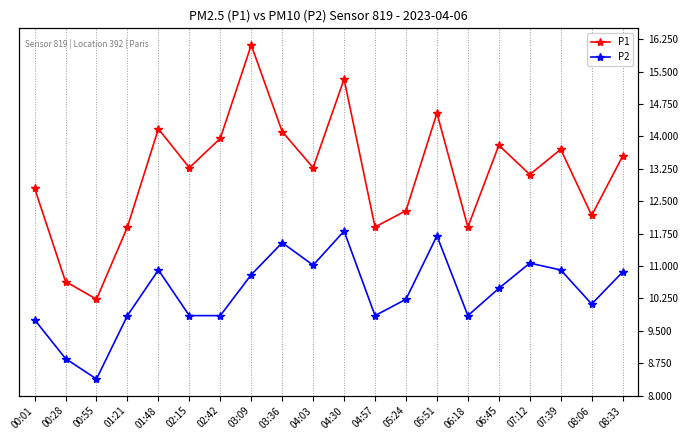

How many data points in P1 are above 12?

18